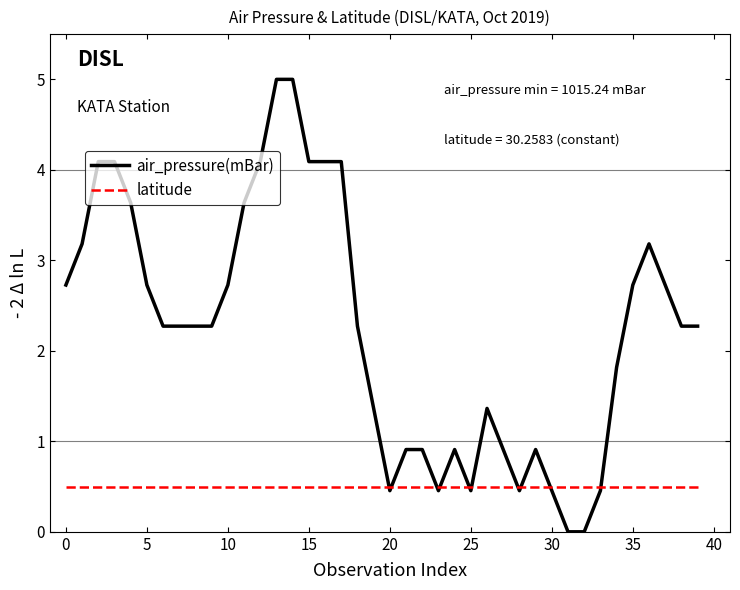

Which series has the largest total across all categories?

air_pressure(mBar)